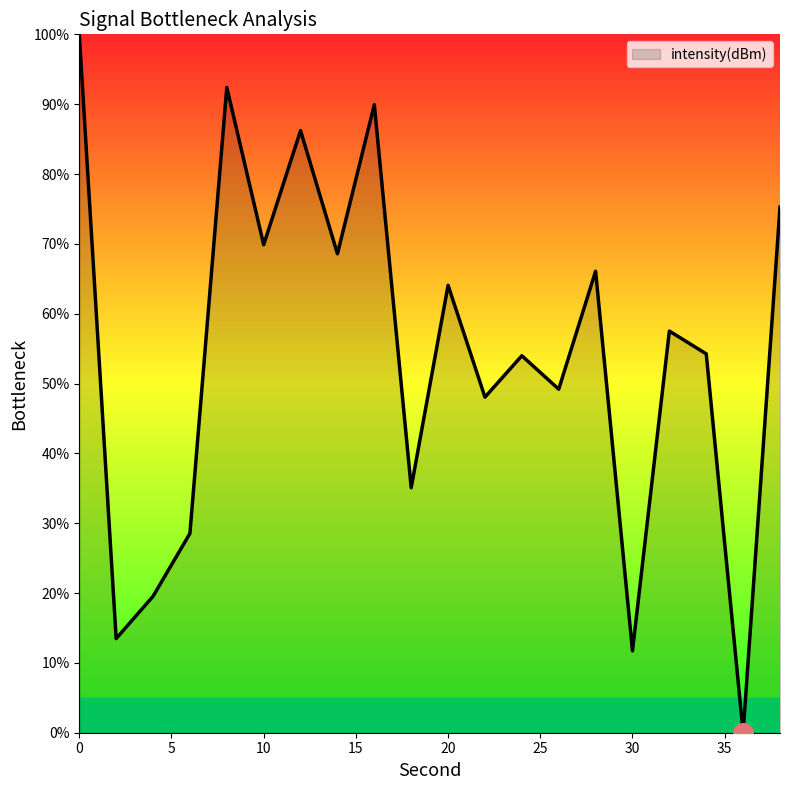

What is the difference between the maximum and minimum values?

100.0